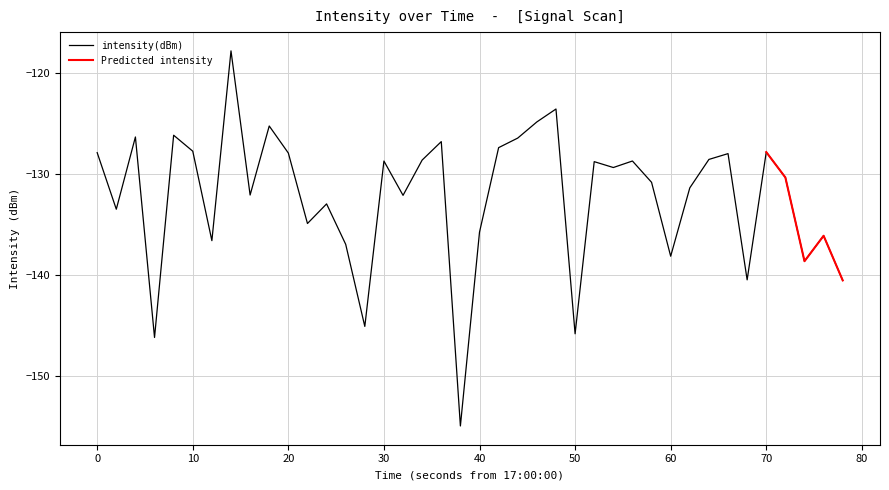

What is the highest value of the intensity(dBm) series?

-117.8